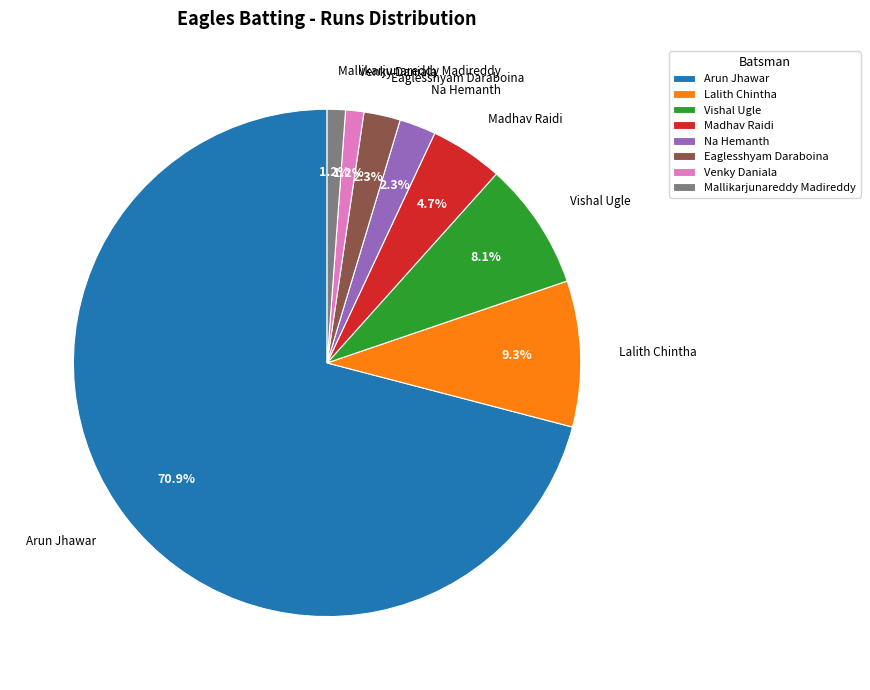

Between Na Hemanth and Madhav Raidi, which is larger?

Madhav Raidi